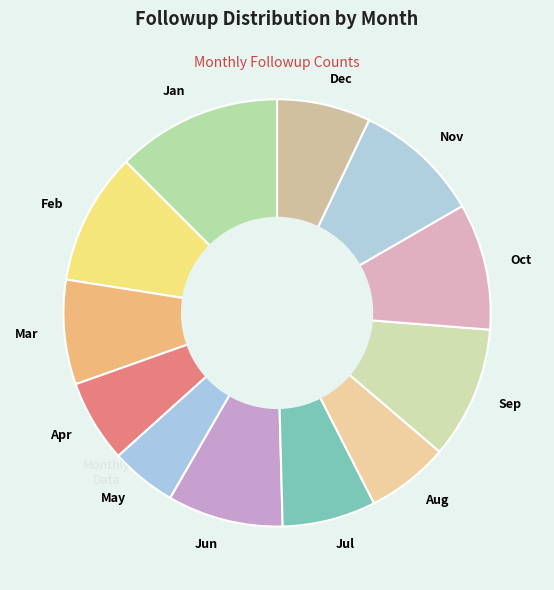

Is Oct the majority of the pie?

No